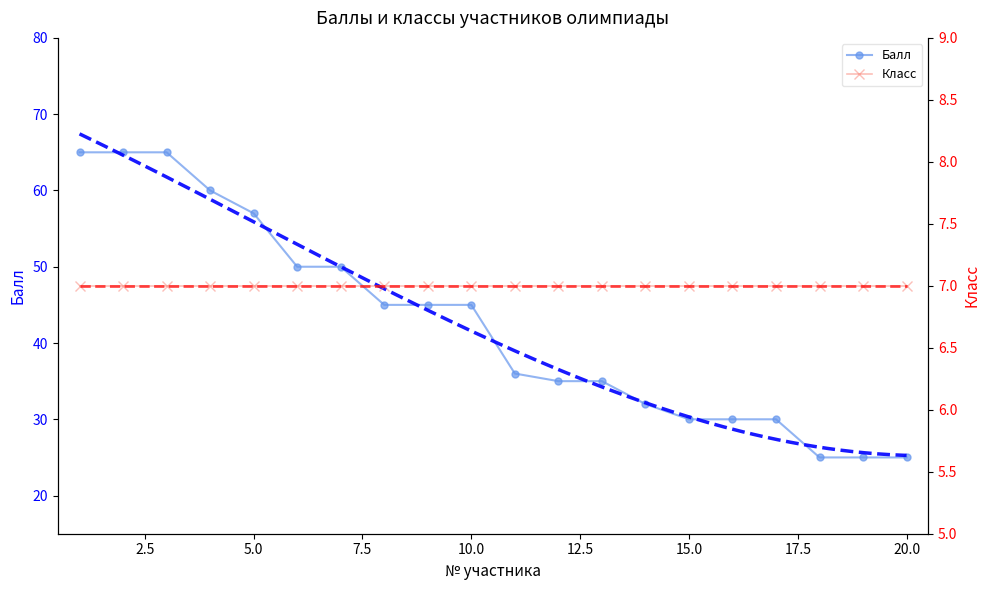

Reading left to right, transcribe all the data shown in this chart.

1=65	2=65	3=65	4=60	5=57	6=50	7=50	8=45	9=45	10=45	11=36	12=35	13=35	14=32	15=30	16=30	17=30	18=25	19=25	20=25